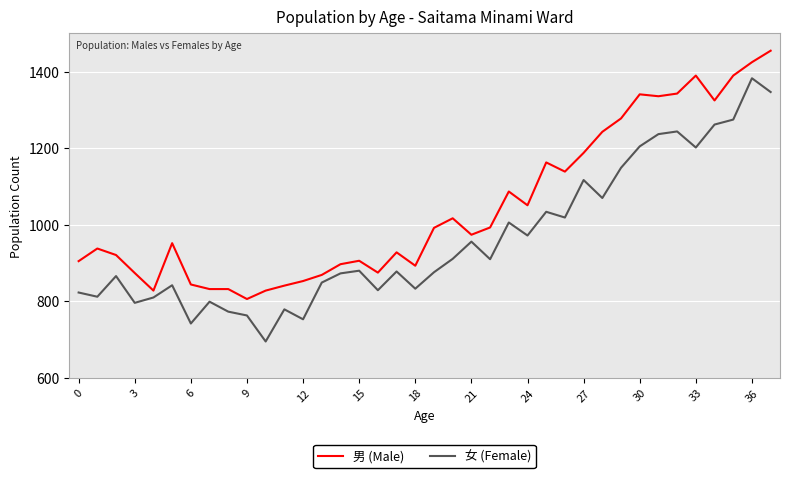

Which series has the widest spread of values?

女 (Female)